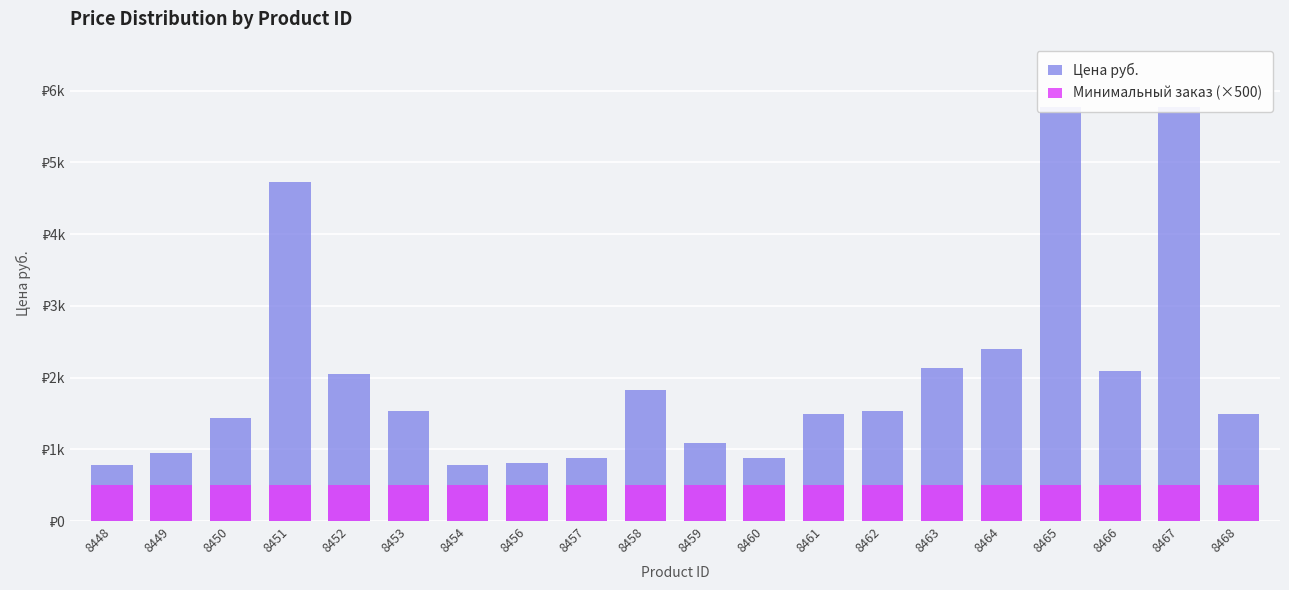

What is the sum of the Минимальный заказ (×500) values at 8456 and 8465?

1000.0